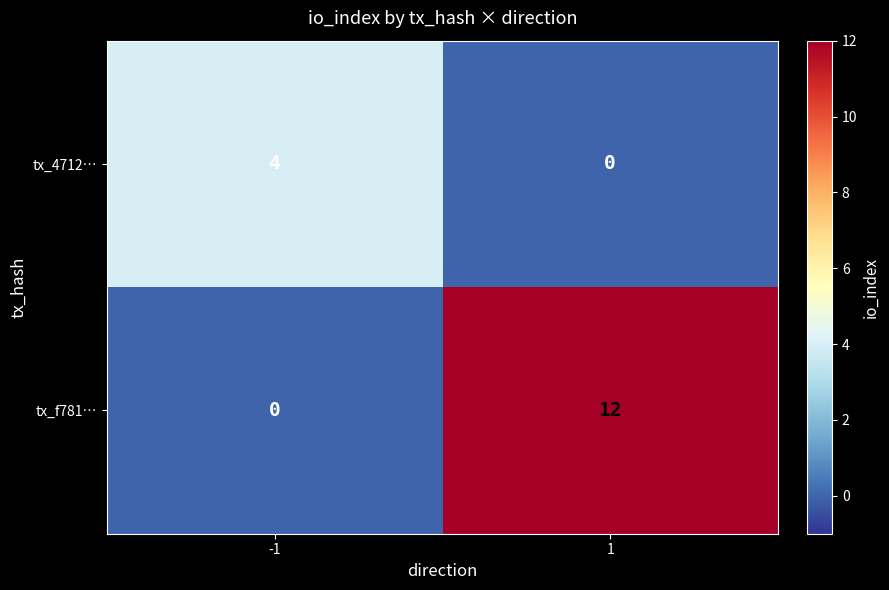

How many series are shown in this chart?

2